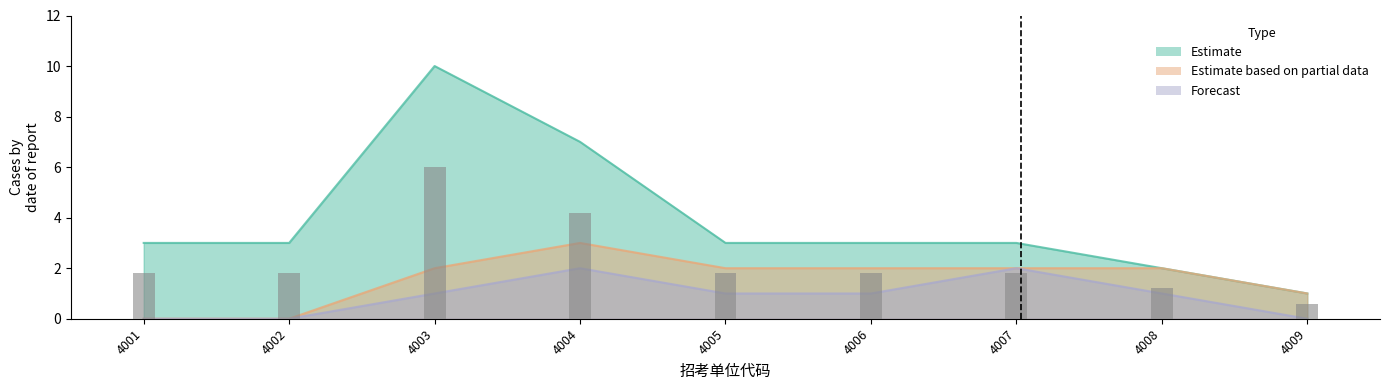

Where is Forecast nearest to the value 1?

4003